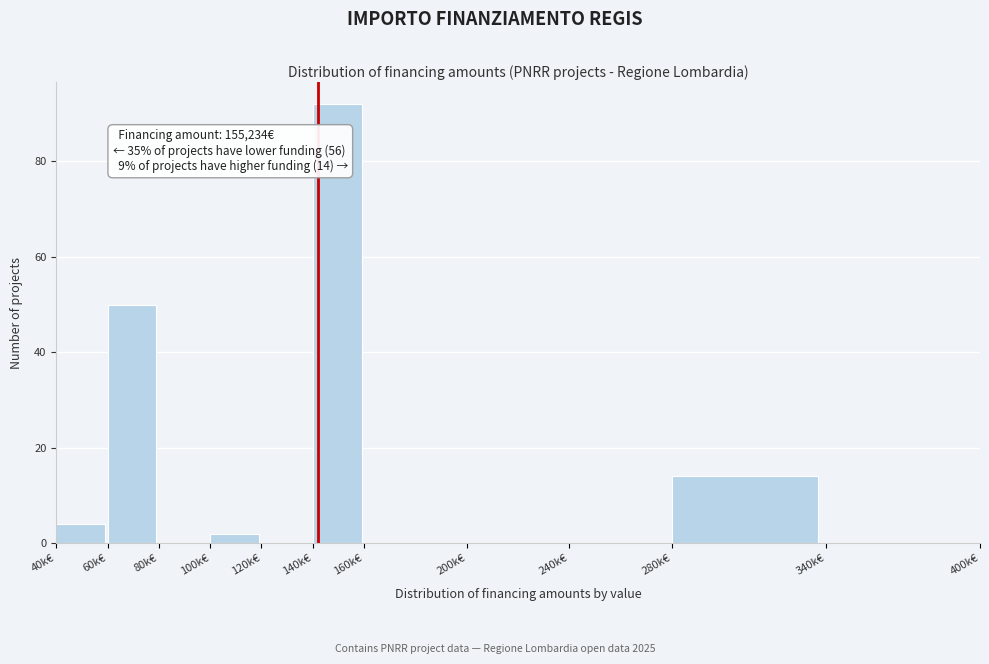

Reading right to left, what are all the values shown in this chart?

340k€=0	280k€=14	240k€=0	200k€=0	160k€=0	140k€=92	120k€=0	100k€=2	80k€=0	60k€=50	40k€=4